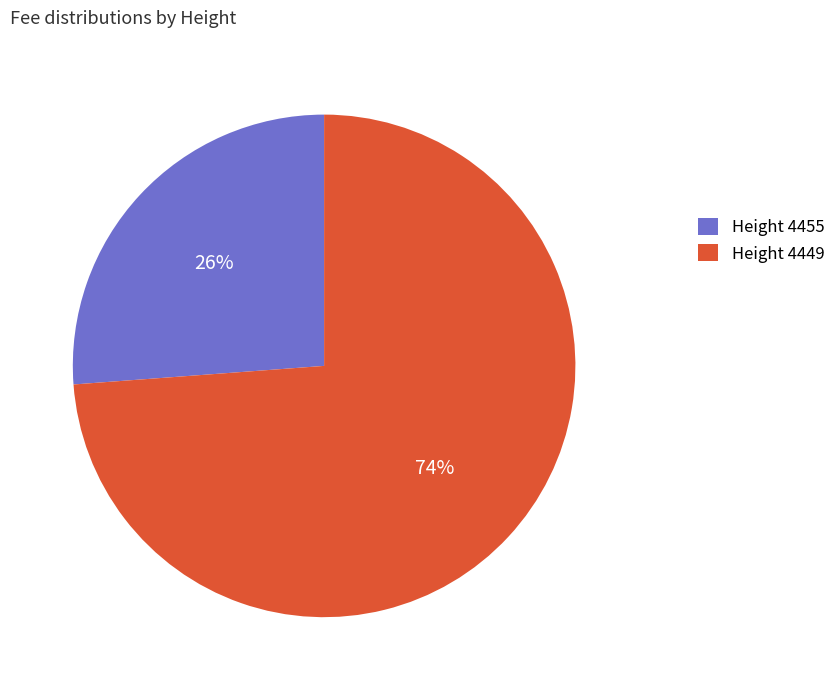

Is there a majority slice in this chart?

Yes